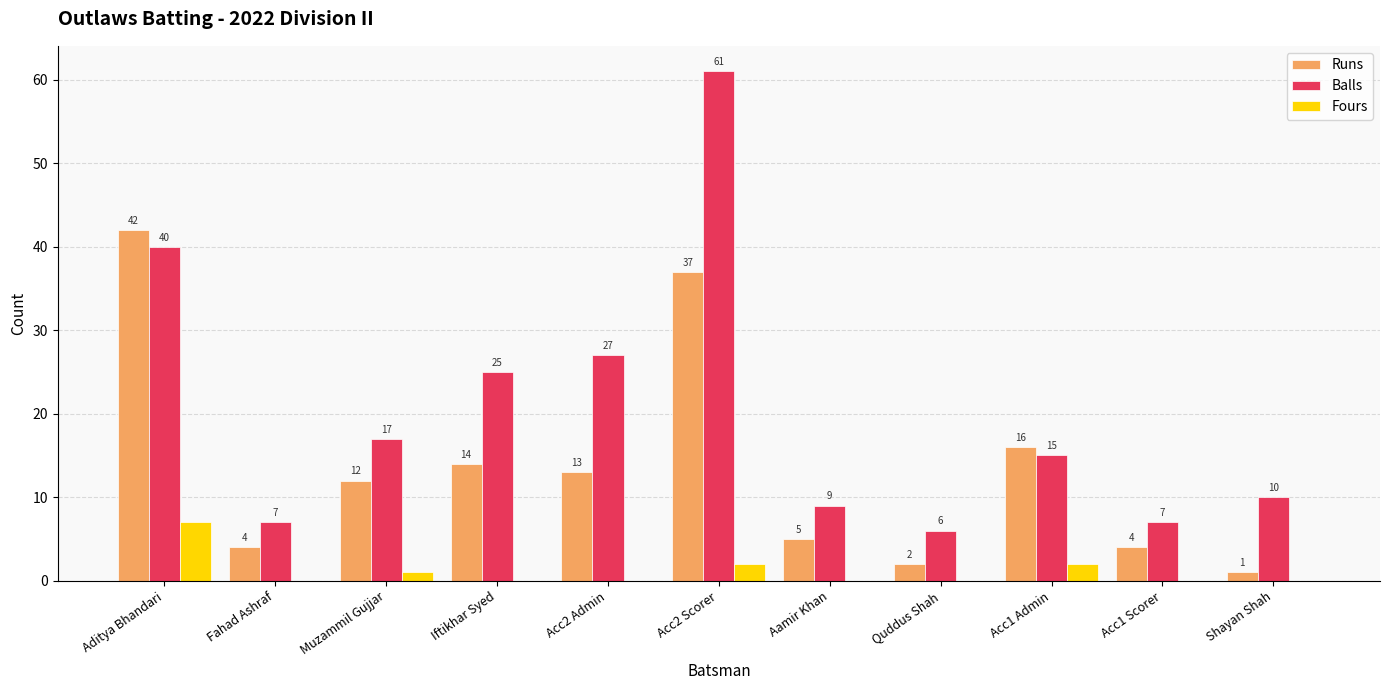

At which category does the chart reach its peak across all series?

Acc2 Scorer